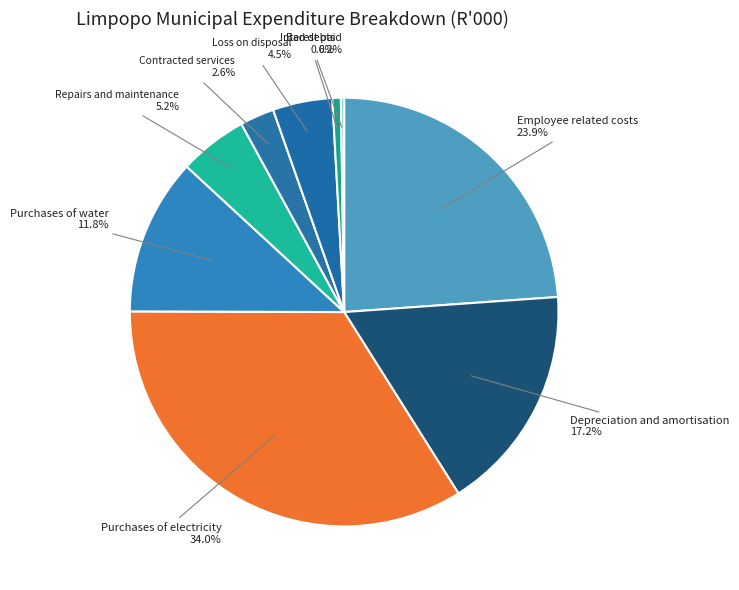

Approximately how many times larger is the value at Purchases of water compared to Purchases of electricity?

0.3